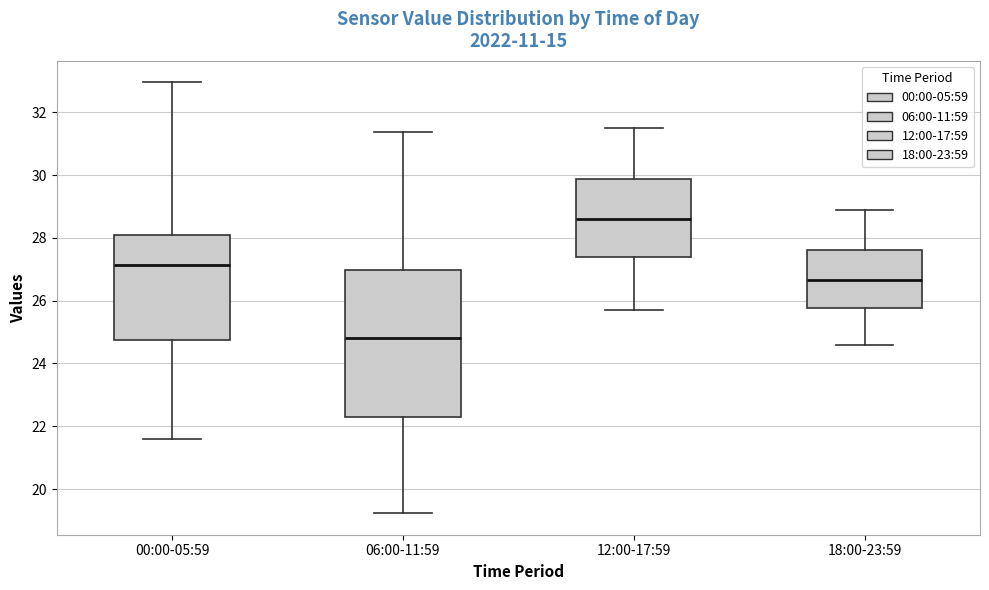

Which box's median line is the highest?

12:00-17:59